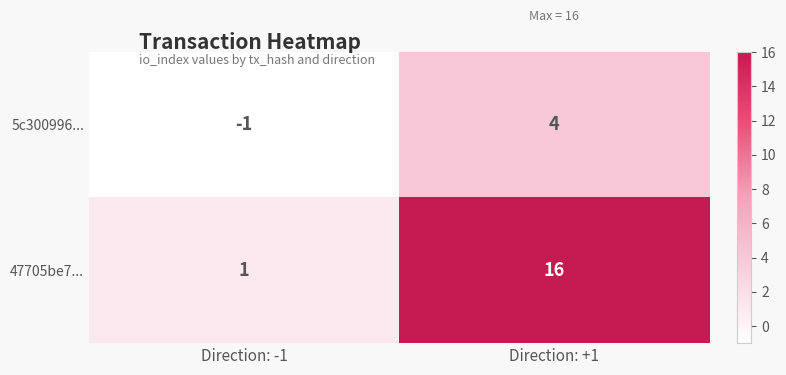

Read the 47705be7... value at Direction: +1, to the nearest 5.

15